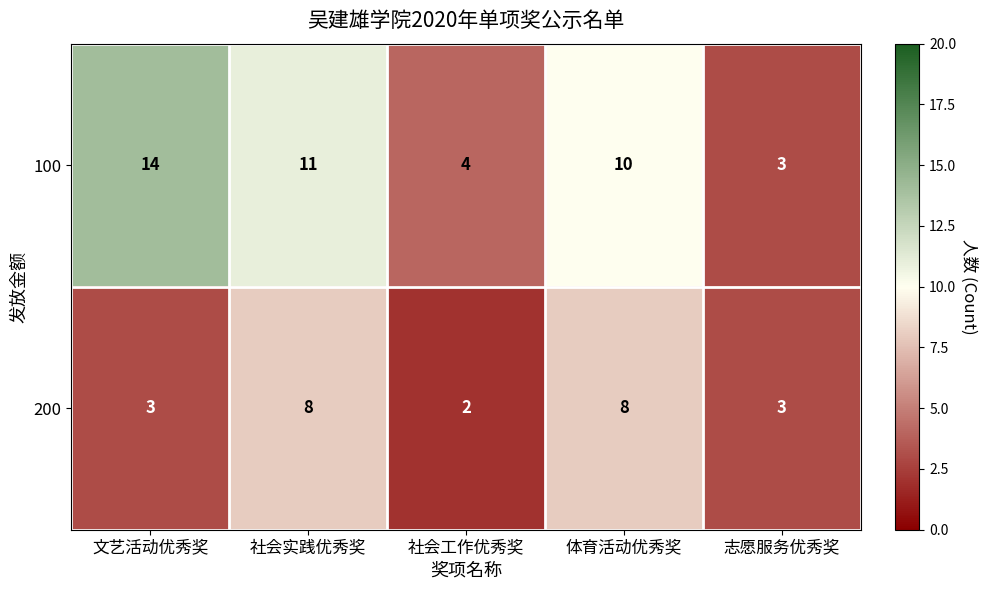

What is the approximate value of 200 at 志愿服务优秀奖?

3